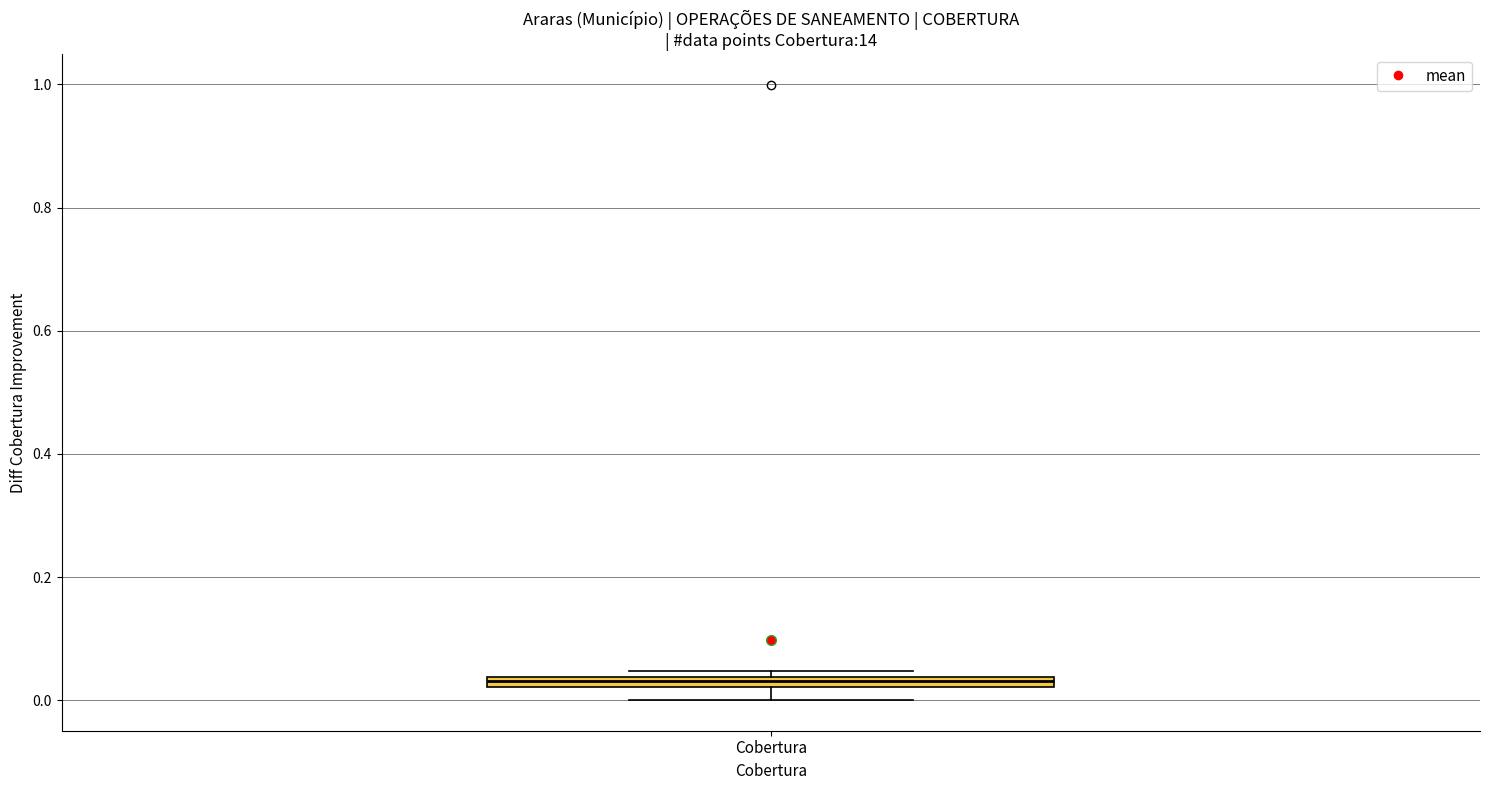

Where is the lower edge of the box for Cobertura on the y-axis? The values are not printed on the chart, so give them approximately, as read against the axis.

0.02